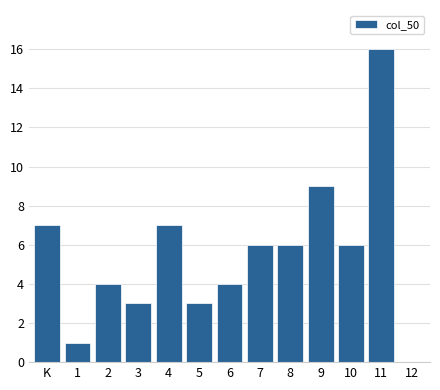

Reading left to right, what are all the values shown in this chart?

K=7	1=1	2=4	3=3	4=7	5=3	6=4	7=6	8=6	9=9	10=6	11=16	12=0